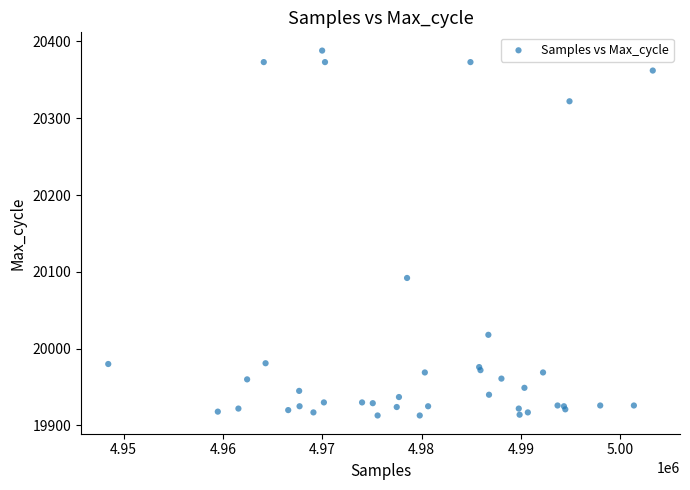

What Y value in the scatter plot is closest to 20150?

20092